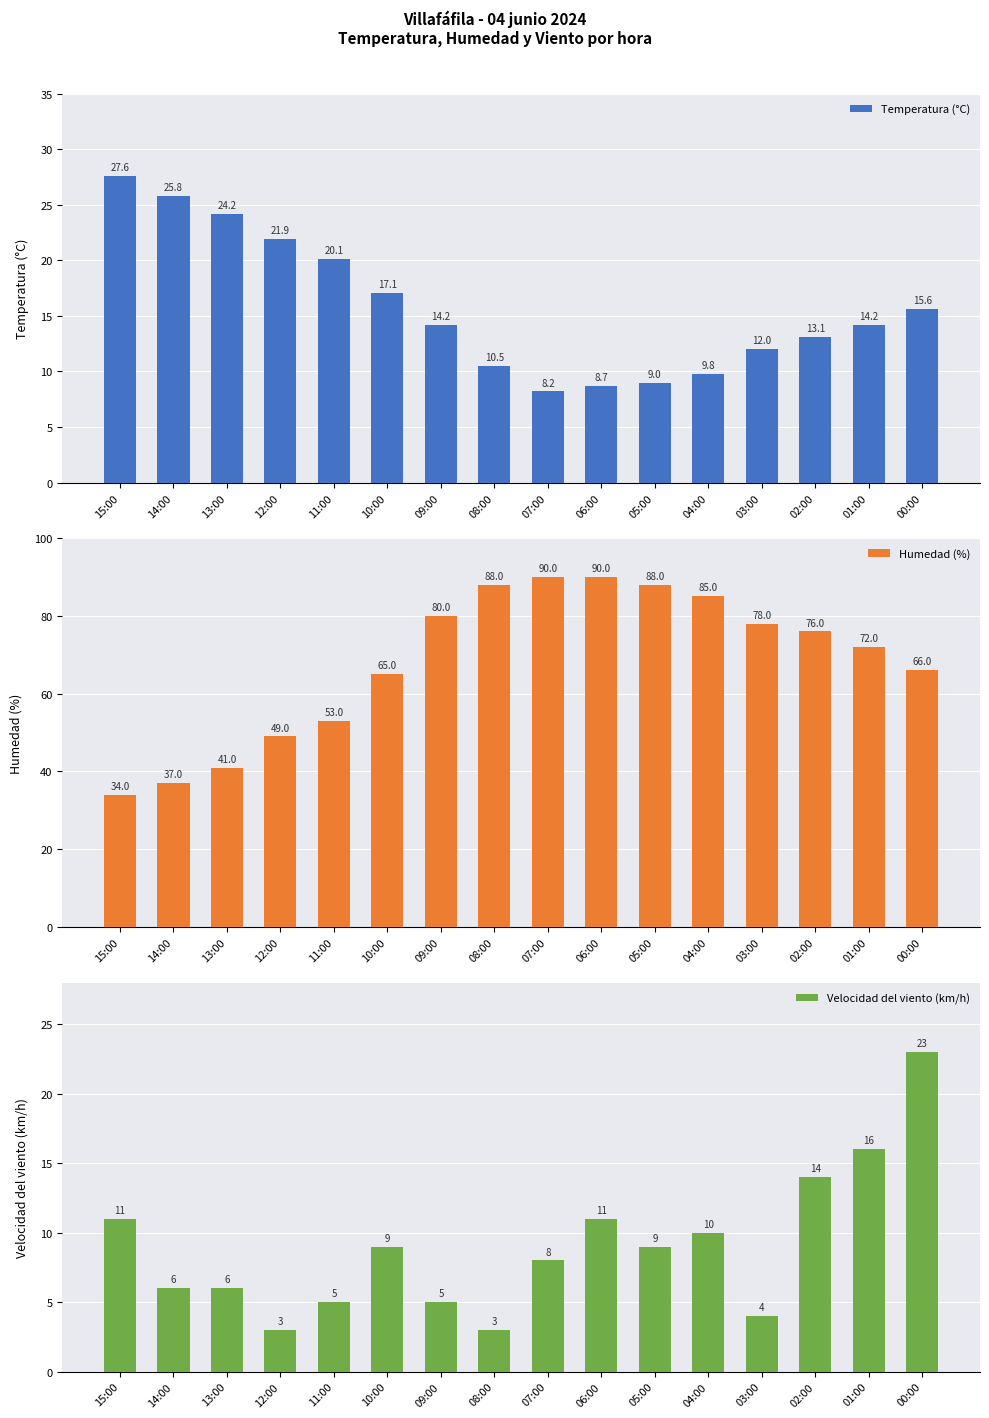

Is the value of Humedad (%) at 08:00 greater than the value of Temperatura (°C) at 00:00?

Yes